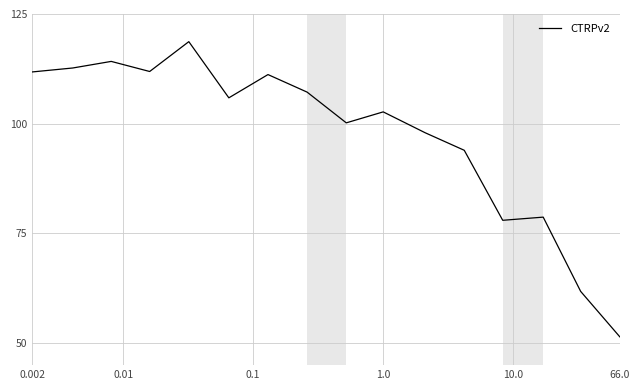

What is the minimum value shown in the chart?

51.5